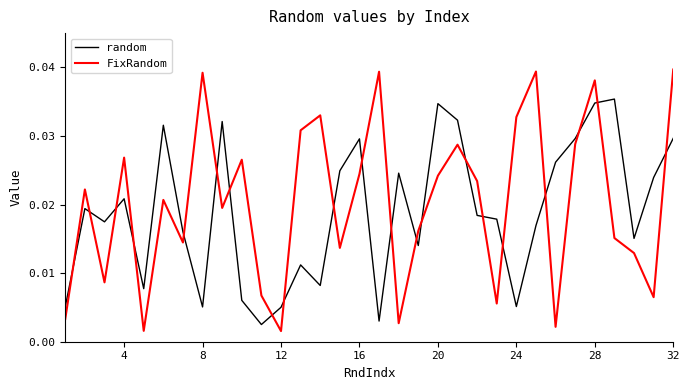

How many interior local peaks does the FixRandom series have?

10